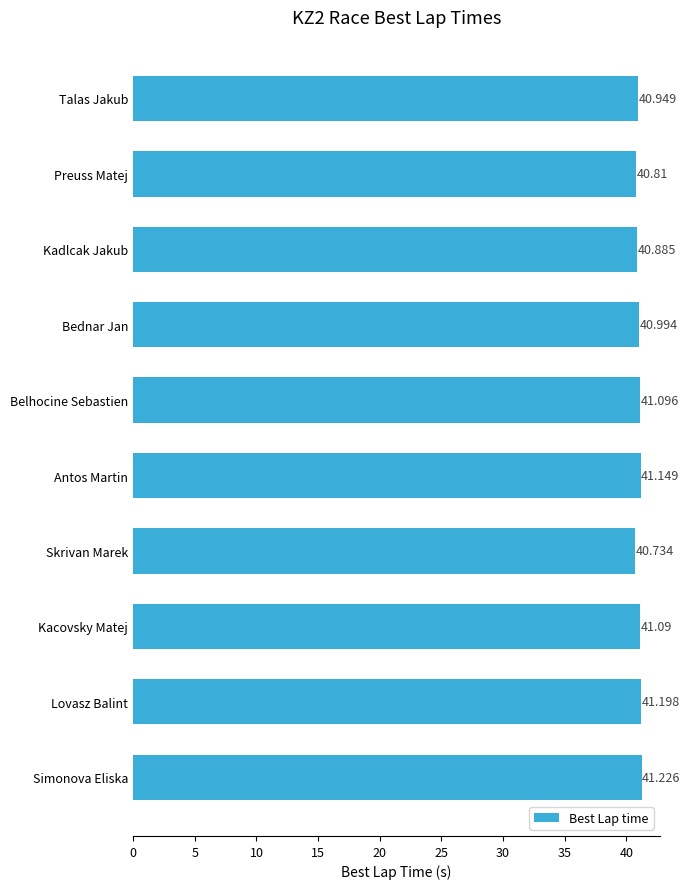

What is the sum of all values?

410.1